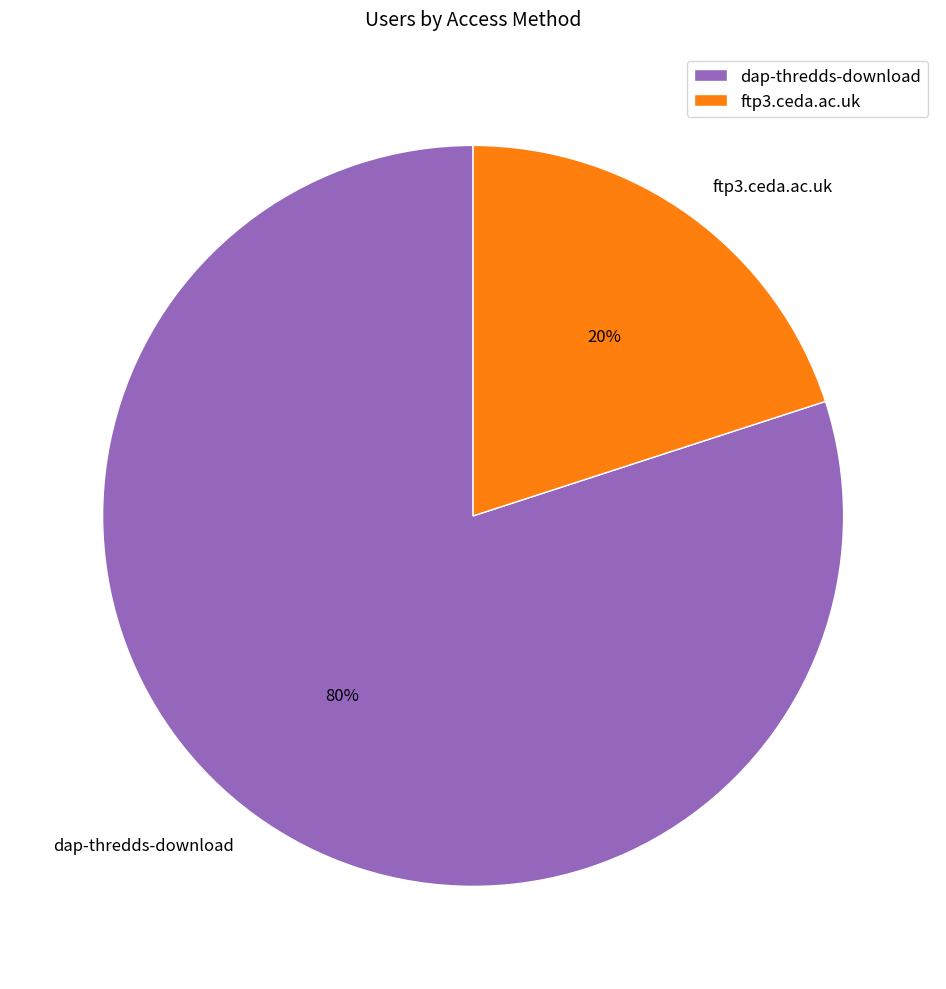

Approximately how many times larger is the value at dap-thredds-download compared to ftp3.ceda.ac.uk?

4.0